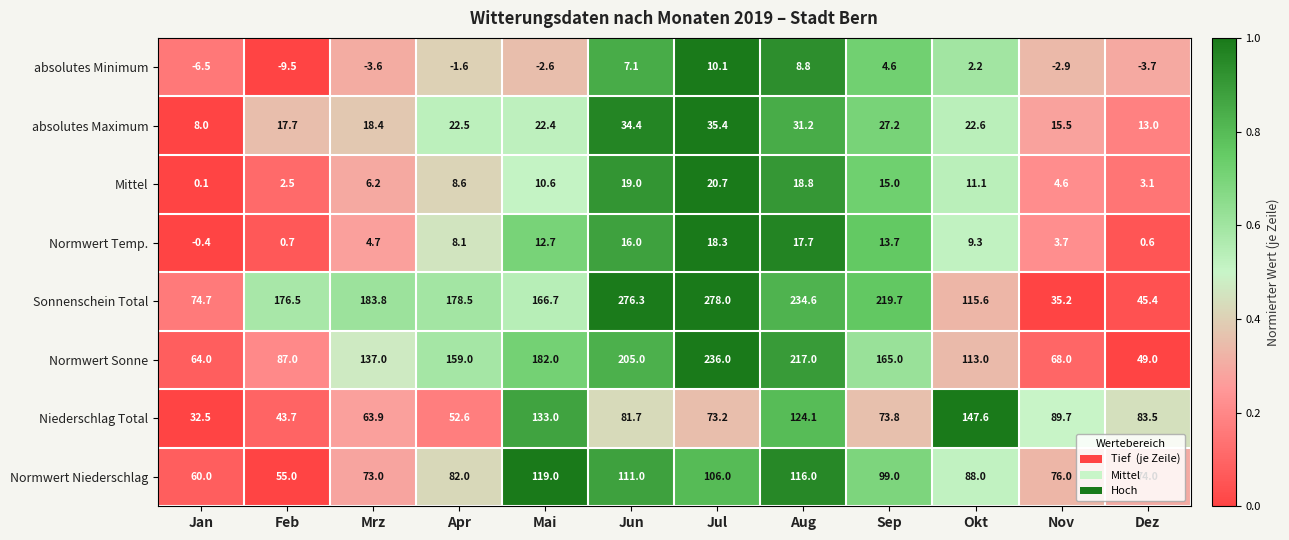

Which series changed the most between Jul and Nov?

Sonnenschein Total